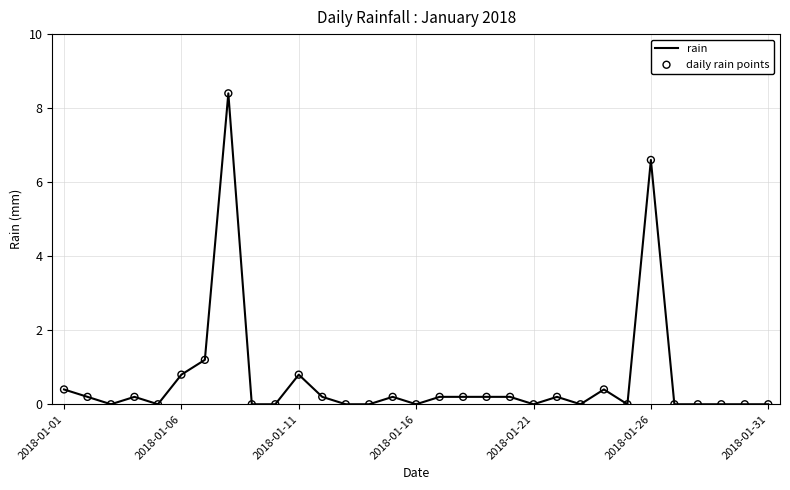

What is the difference between the maximum and minimum values?

8.4